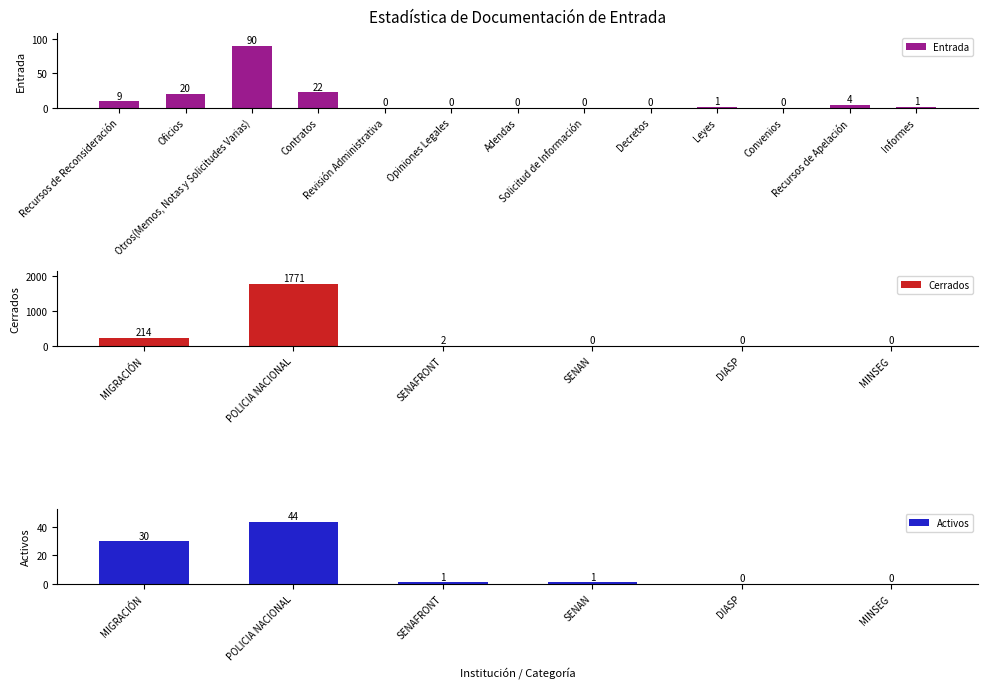

At which label does Cerrados reach its peak?

POLICIA NACIONAL